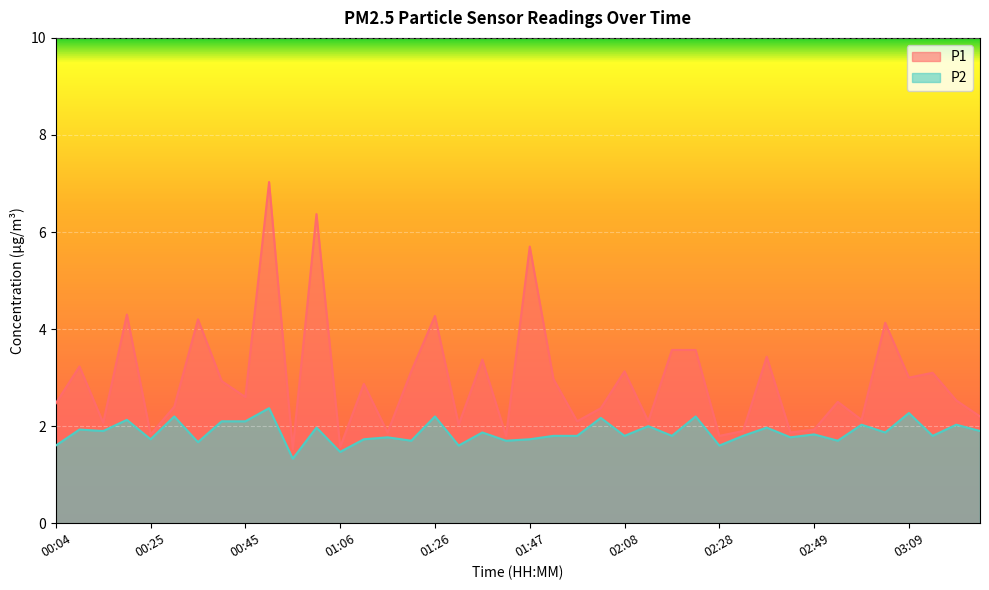

Which category has the highest value in the P2 series?

00:50